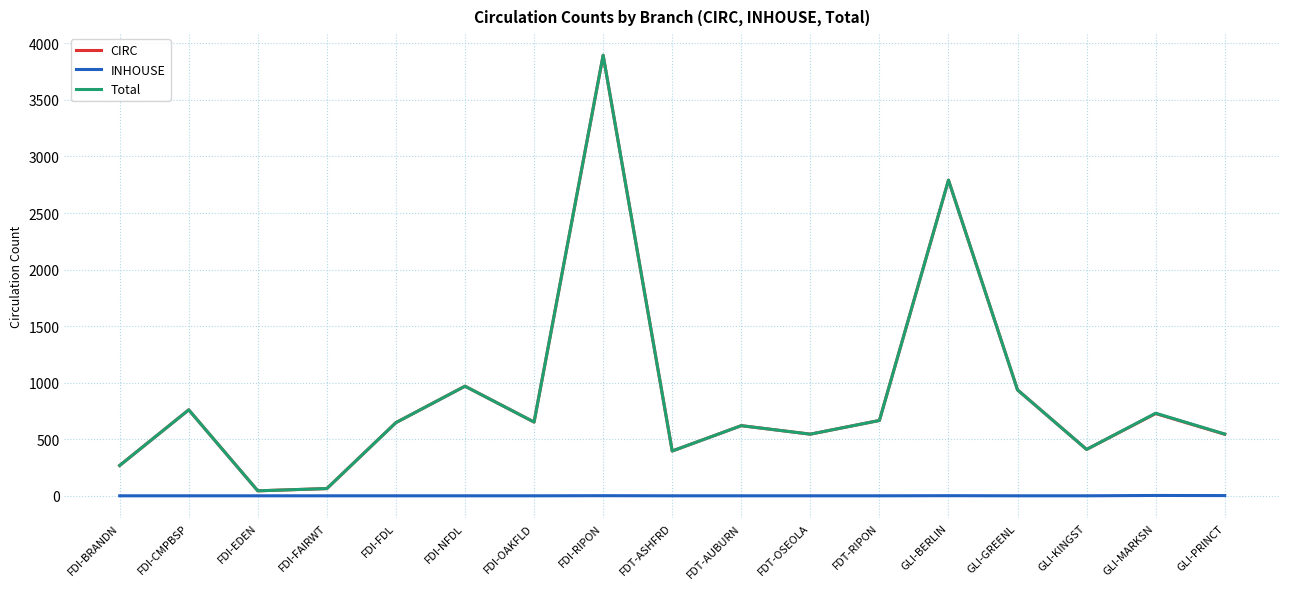

What is the greatest value displayed?

3895